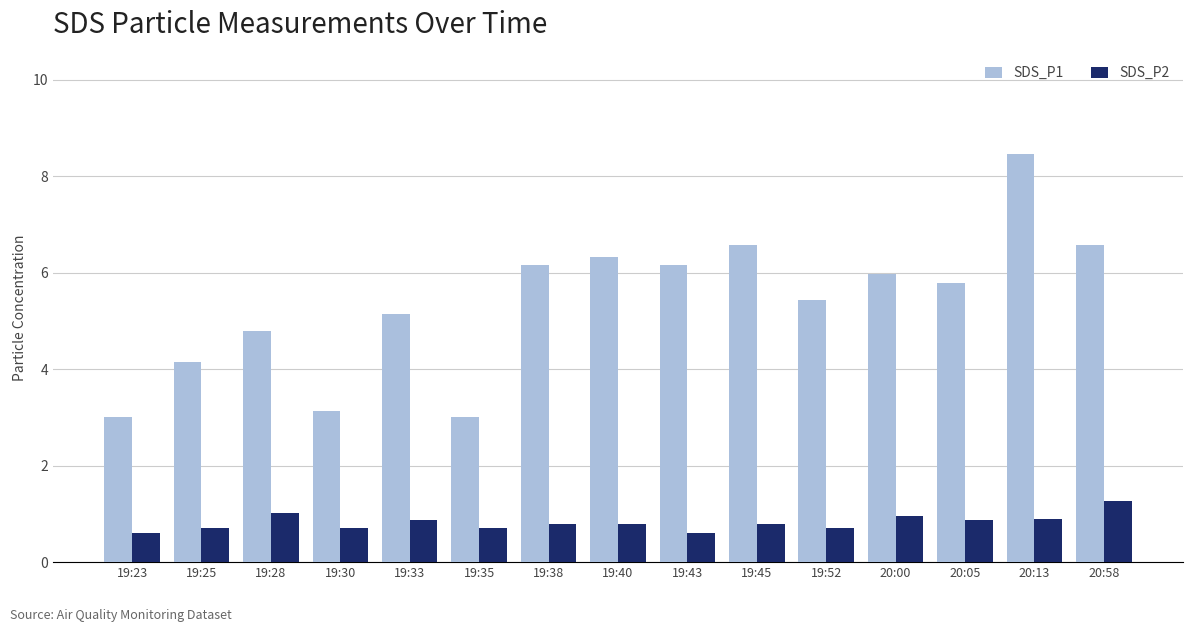

What is the difference between the SDS_P2 values at 19:40 and 19:25?

0.1